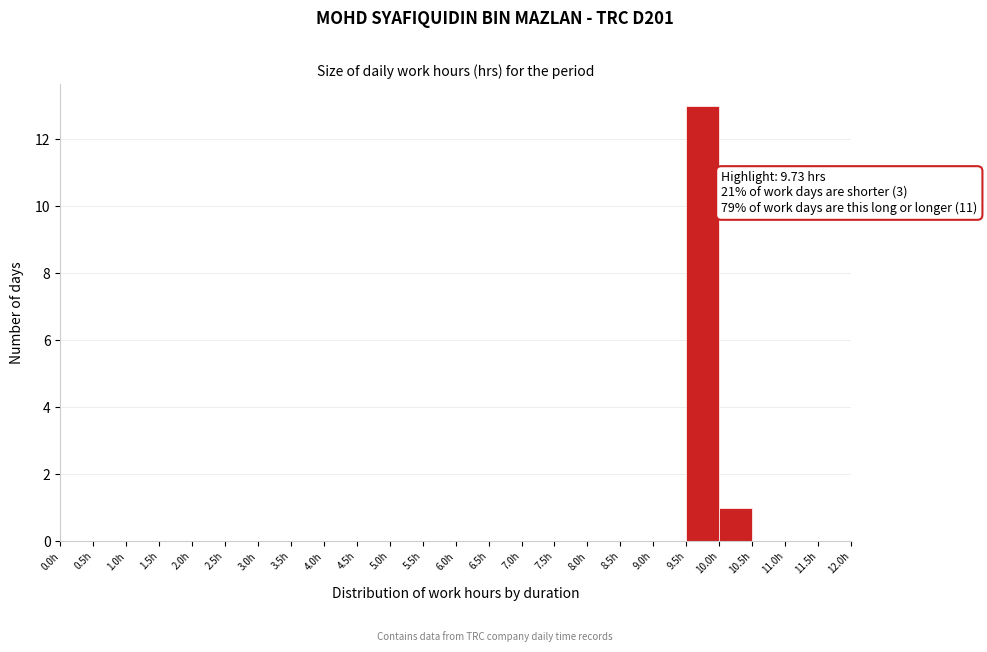

Which range on the x-axis has the tallest bar?

9.5 to 10.0